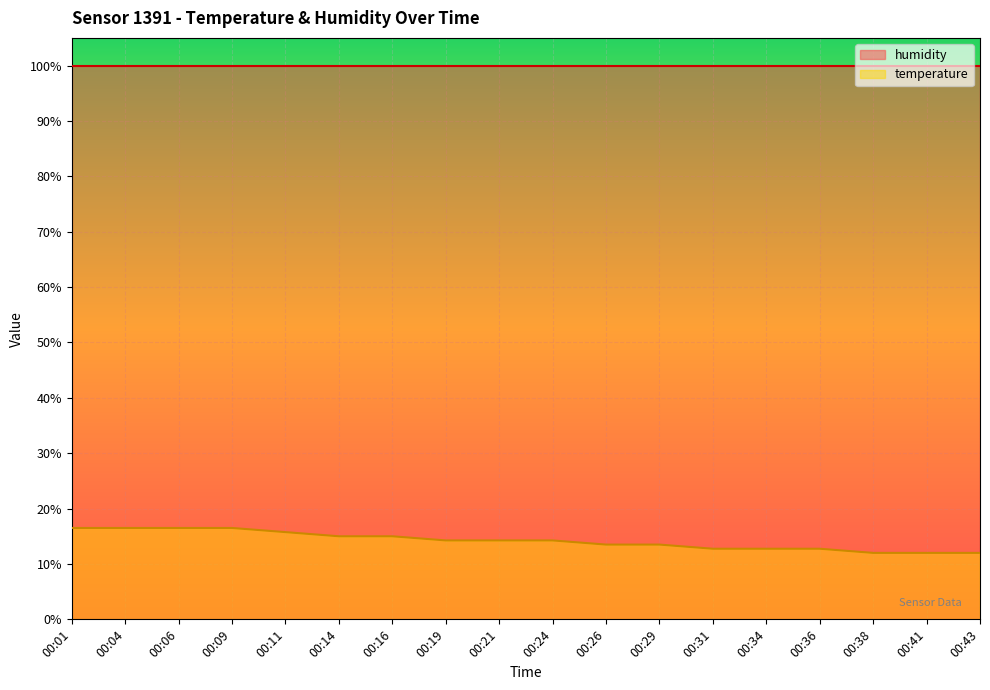

What is the difference between the second highest and second lowest values?

4.5